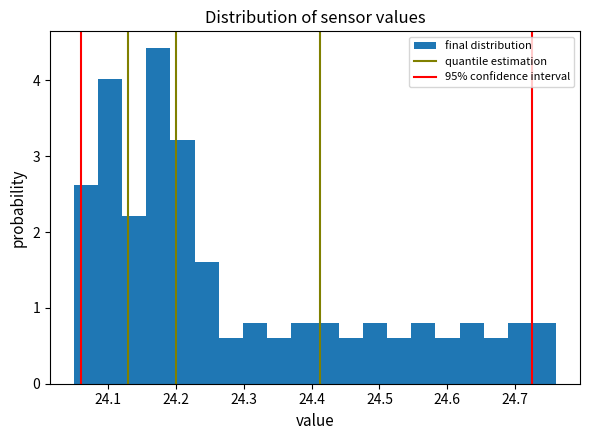

Around what value on the x-axis is the tallest bar? Give the approximate position of its centre, as read against the axis.

24.17